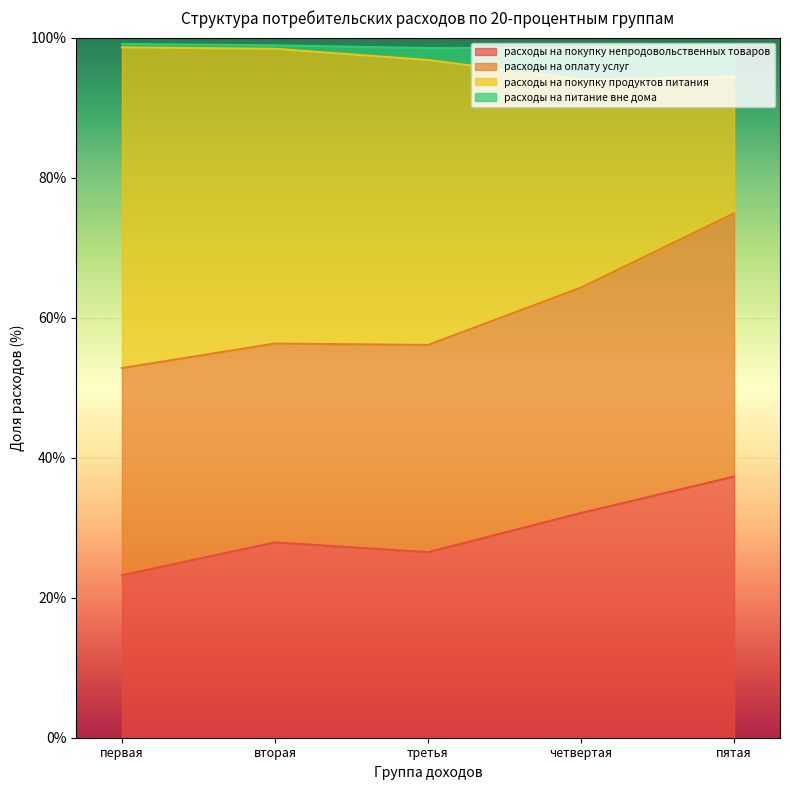

How many lines are shown in the chart?

4